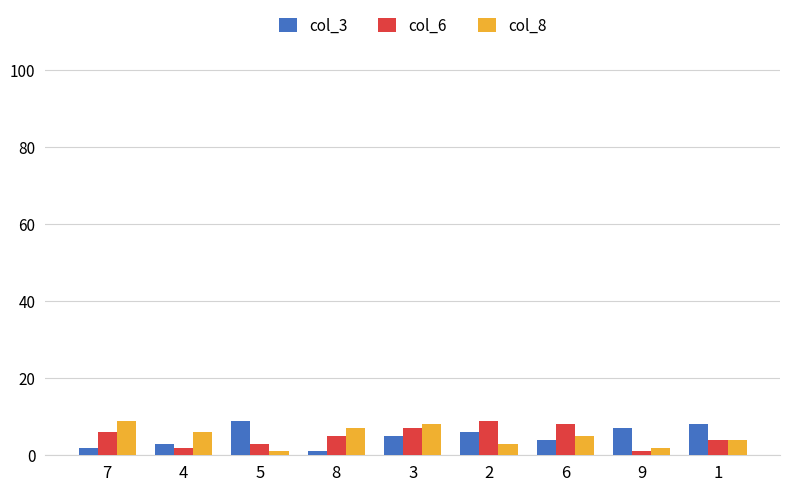

What is the maximum value for col_6?

9